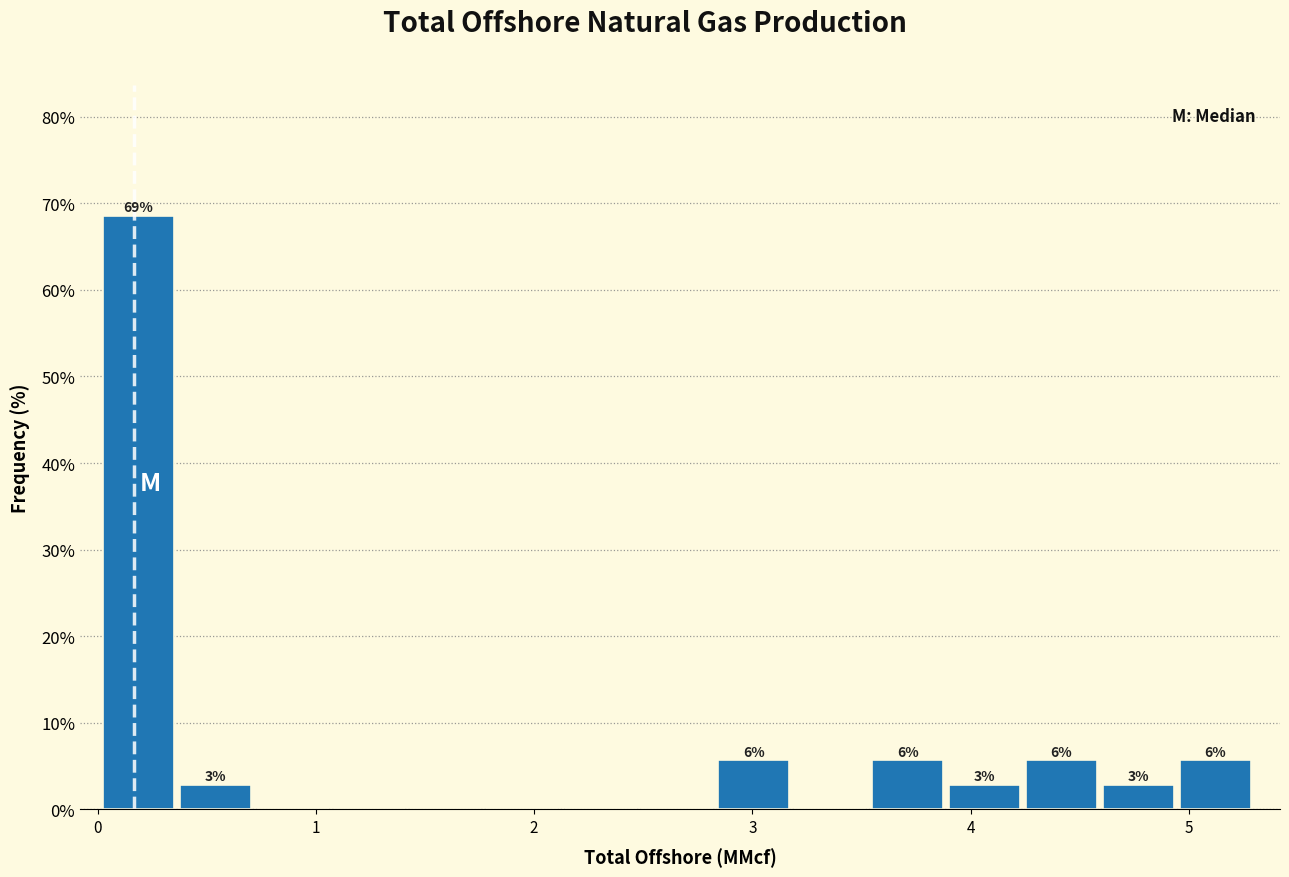

Read against the x-axis, roughly where is the centre of the tallest bar?

0.2